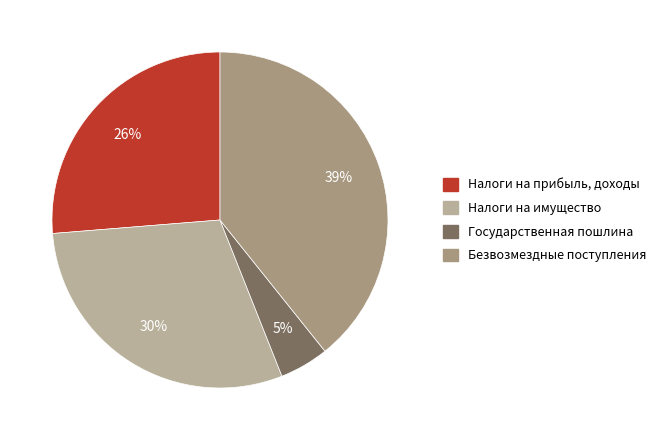

What percentage is the Безвозмездные поступления slice, to the nearest percent?

39%